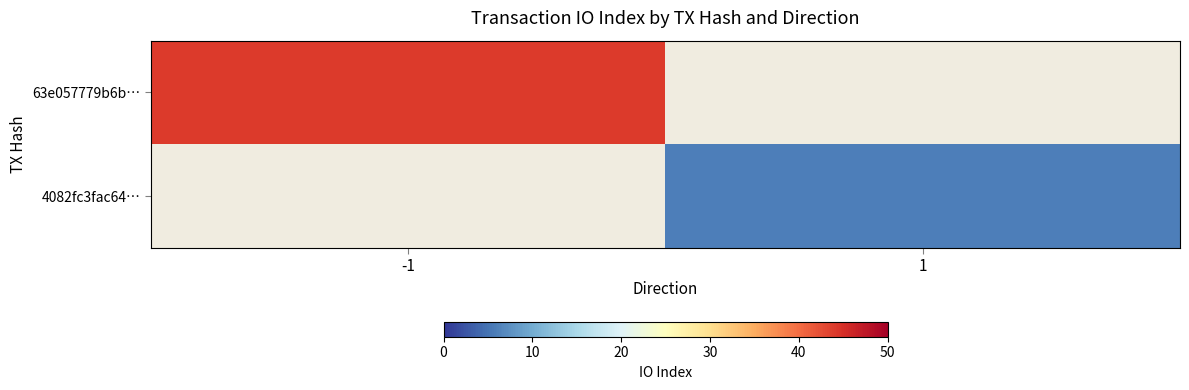

Rank the series by their maximum value, from highest to lowest.

63e057779b6b…, 4082fc3fac64…